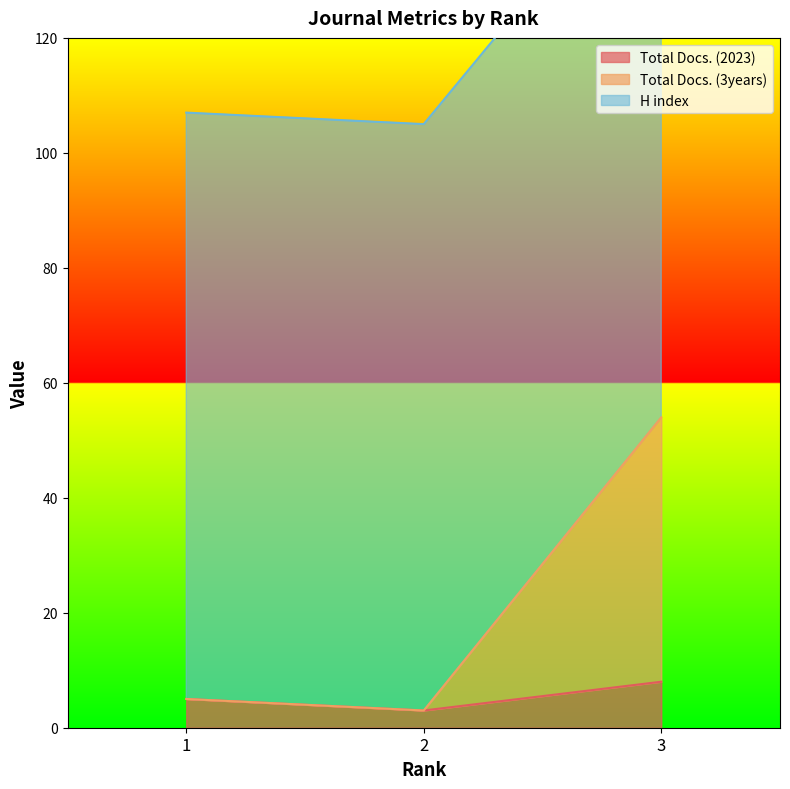

Where does the H index series first go above 107?

3